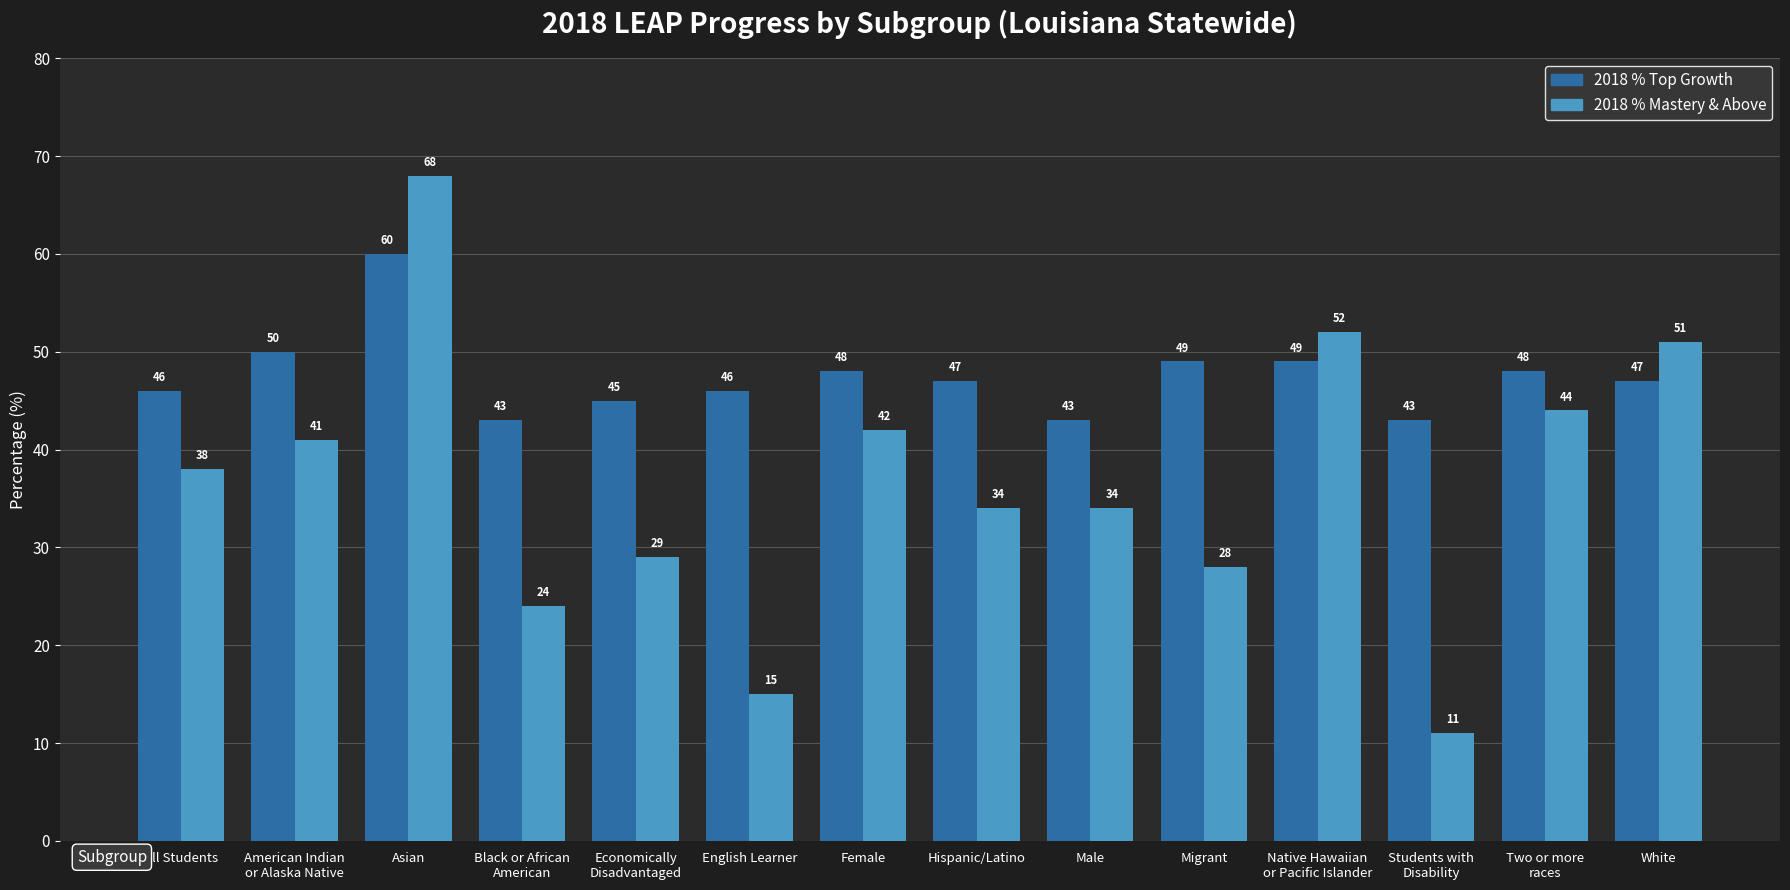

What is the difference between the highest and lowest values at Migrant?

21